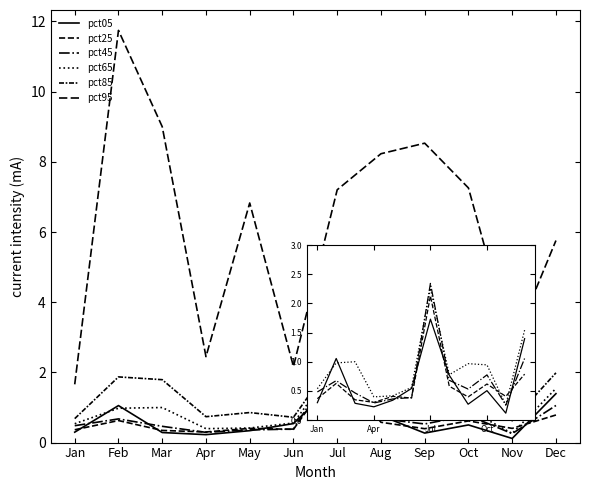

Between Jul and Nov, which series saw the biggest shift?

pct95